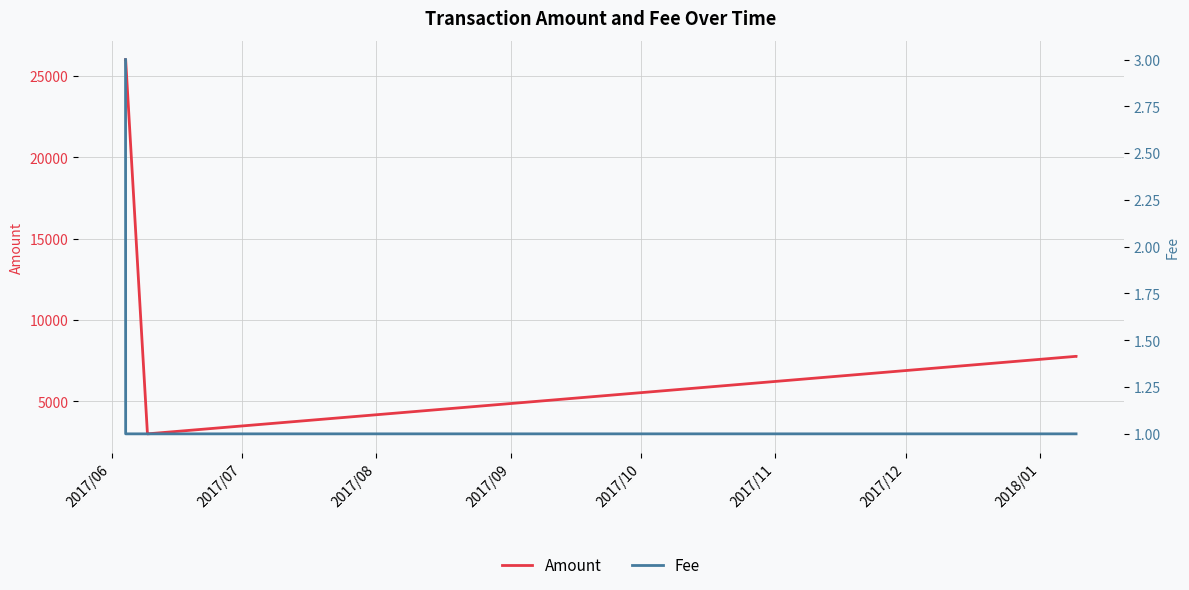

What is the highest value of the Amount series?

26000